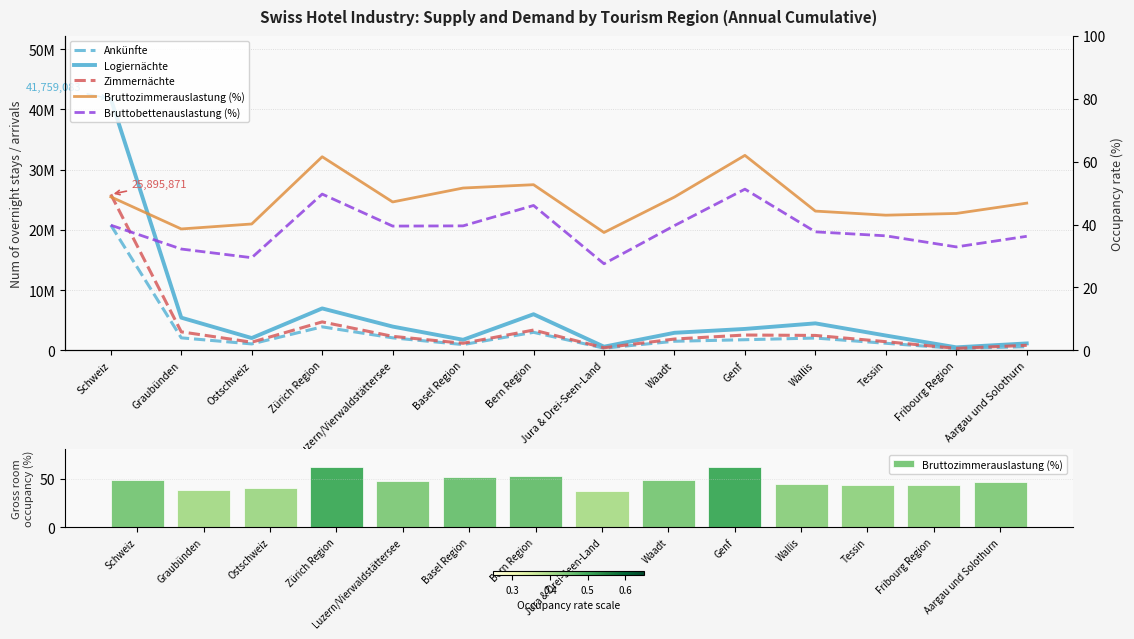

What is the label of the 7th bar from the right?

Jura & Drei-Seen-Land